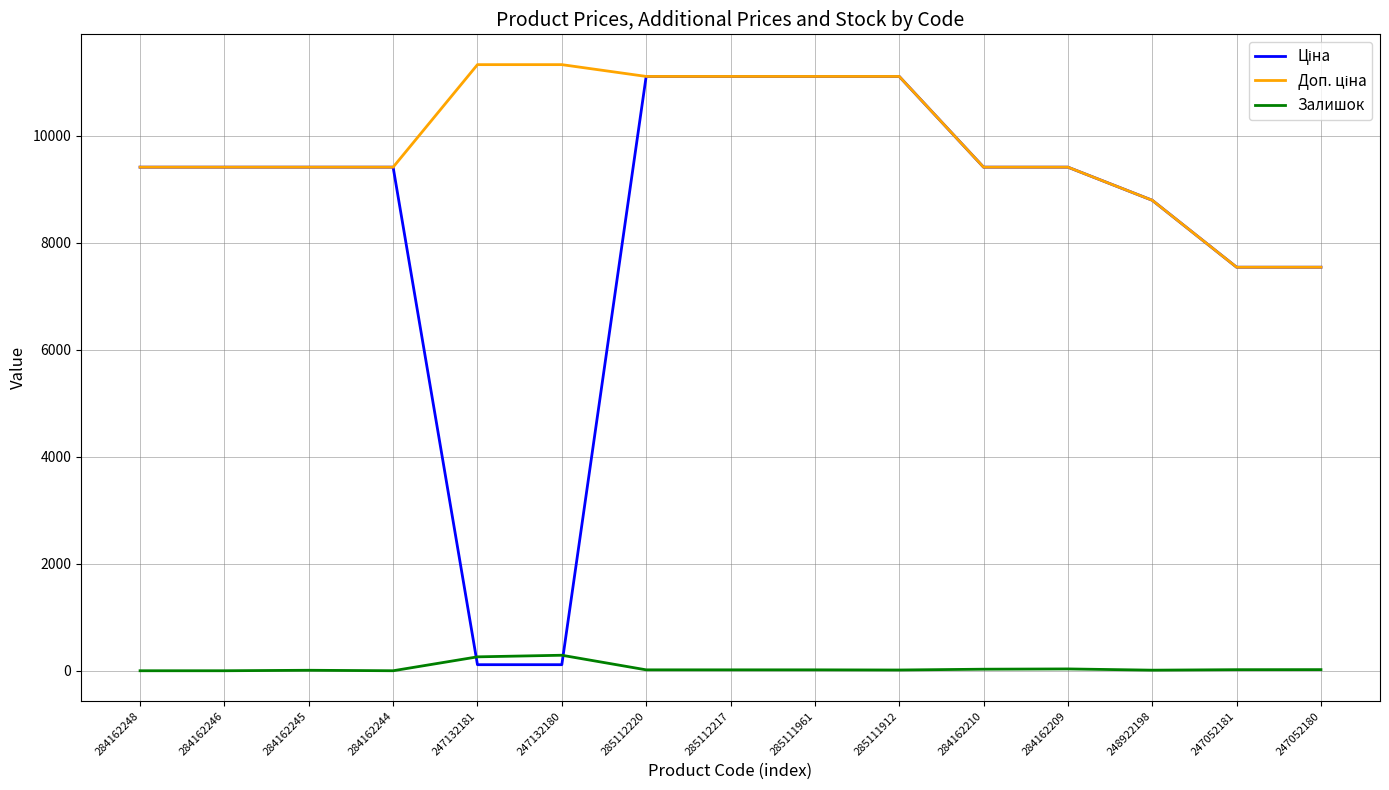

What is the spread (max minus min) of values at 247052181?

7525.9